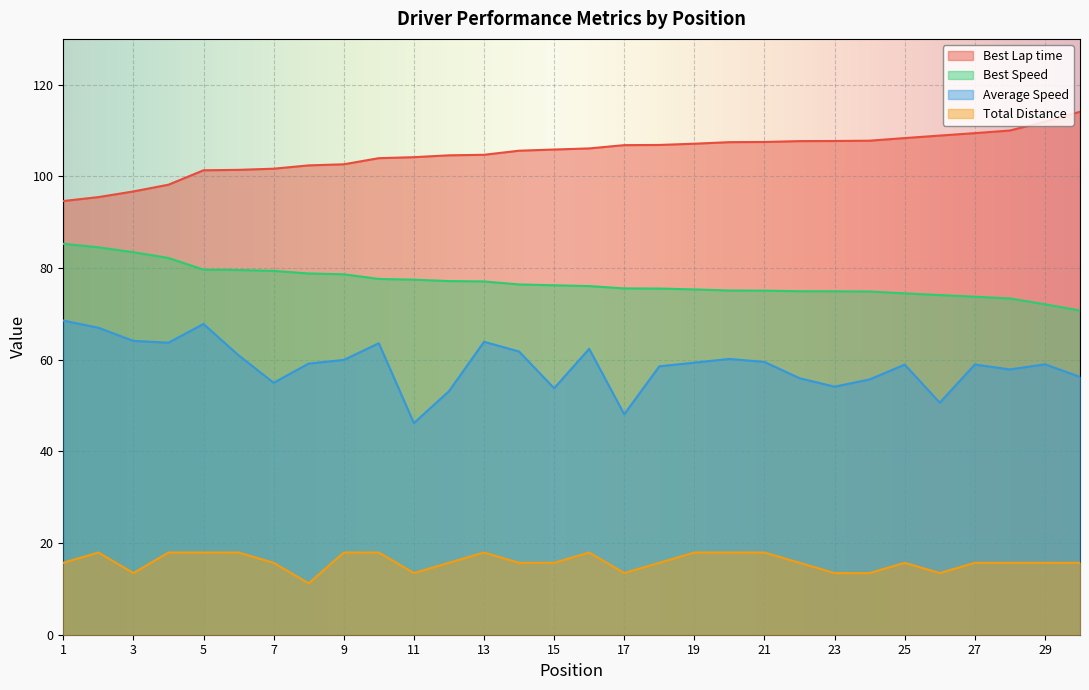

What are all the series names shown in the legend?

Best Lap time, Best Speed, Average Speed, Total Distance